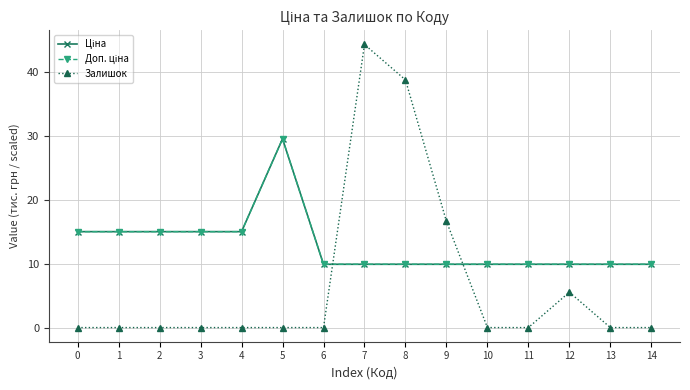

After their last crossing, which series has the higher values: Залишок or Ціна?

Ціна